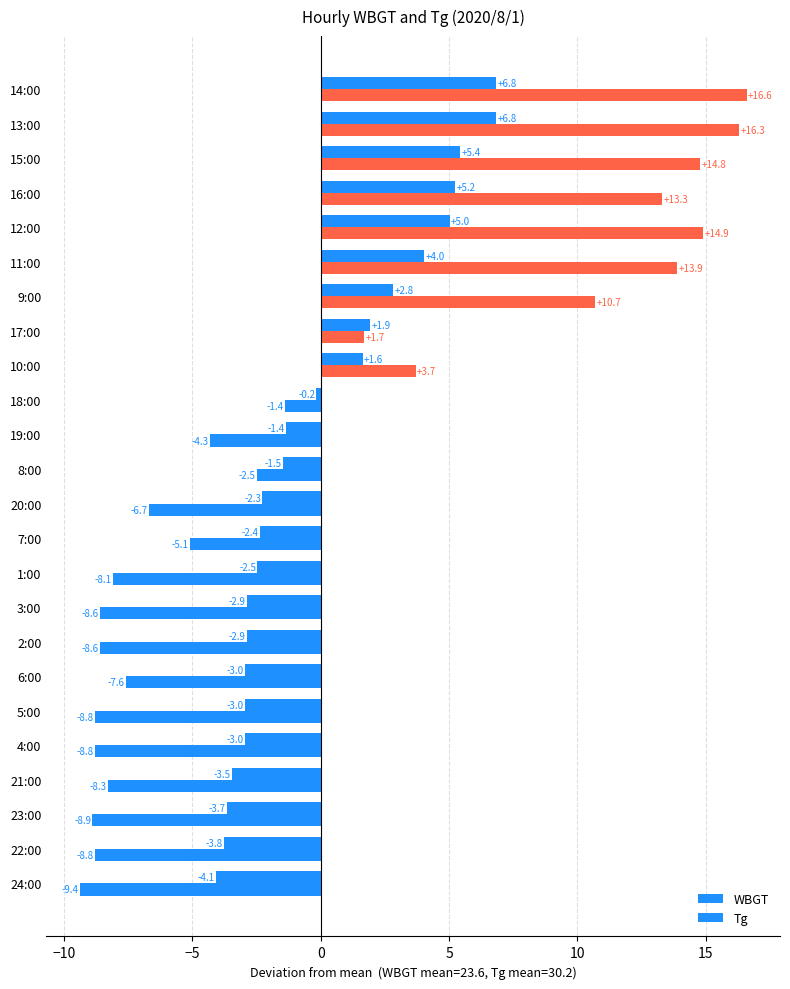

How many data points in Tg are less than -4?

13